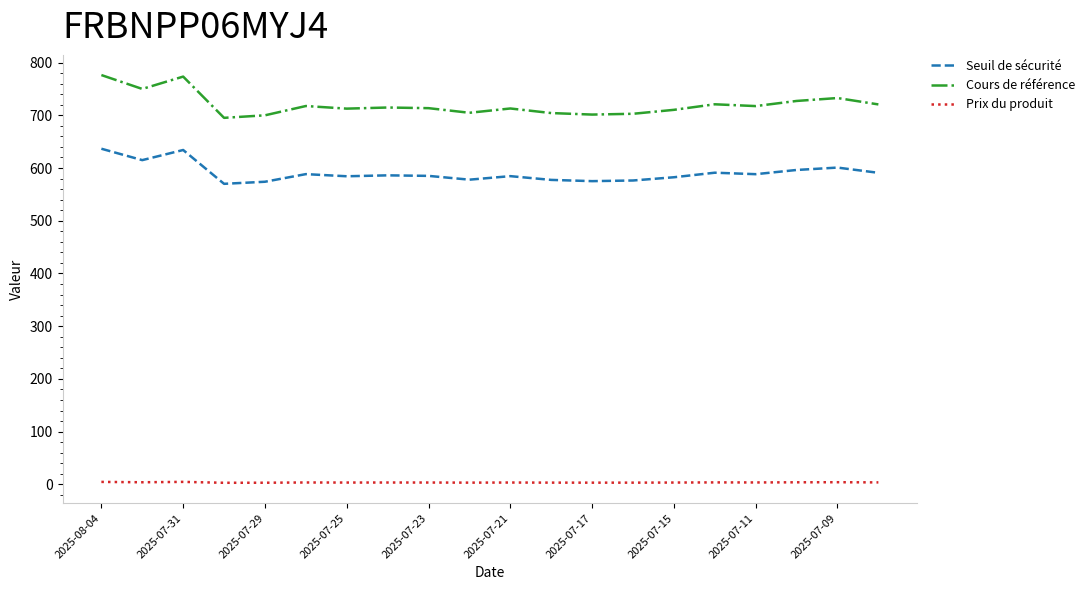

What are all the series names shown in the legend?

Seuil de sécurité, Cours de référence, Prix du produit